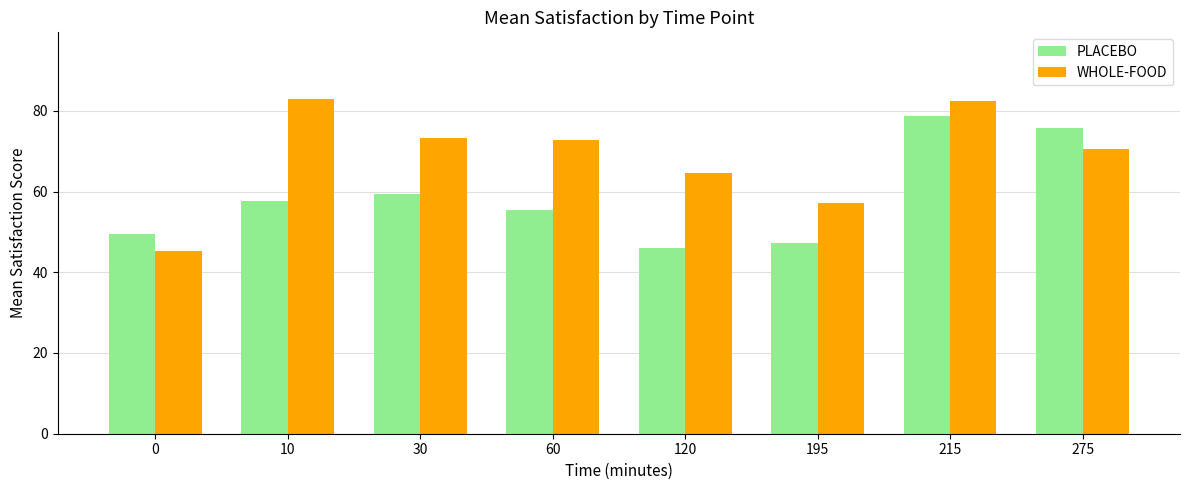

How many bars are there in each group?

2